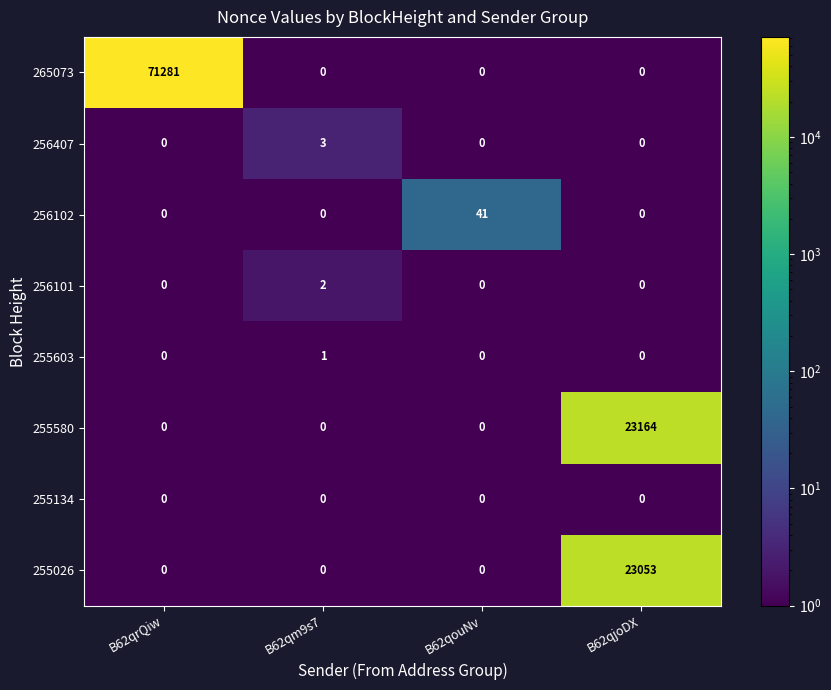

What is the total value across all series at B62qjoDX?

46217